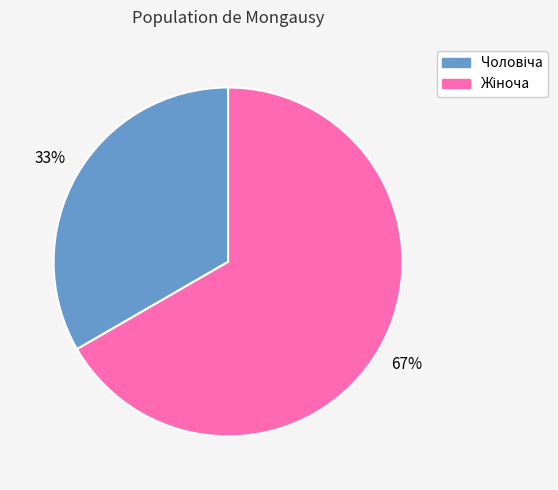

Is there any slice that represents more than half of the pie?

Yes